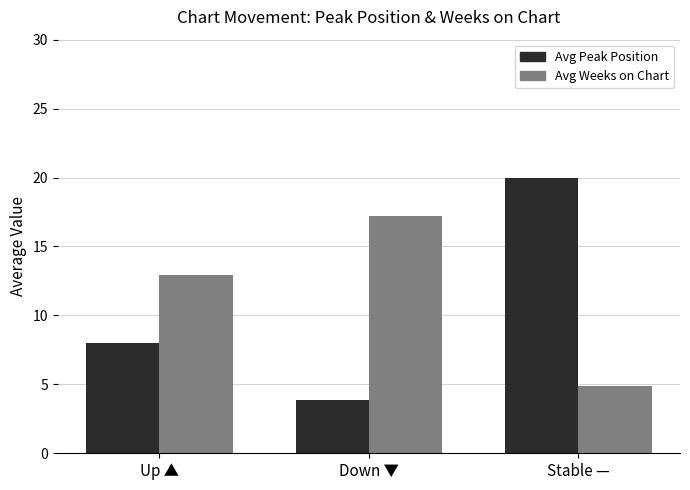

The value of Avg Peak Position at Down ▼ is 3.9. True or false?

True